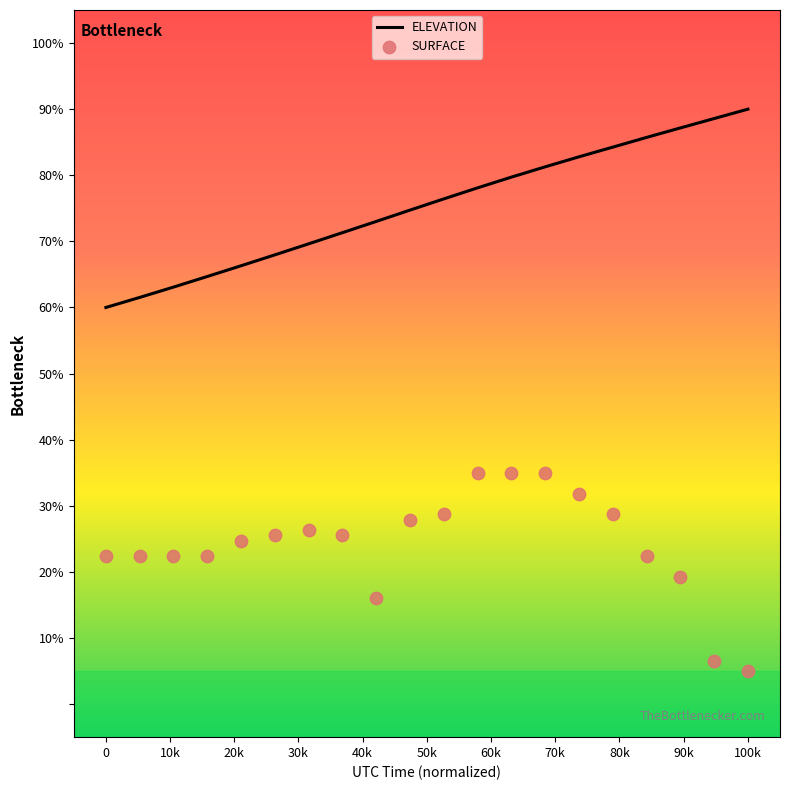

Which series has the widest spread of Y values?

ELEVATION